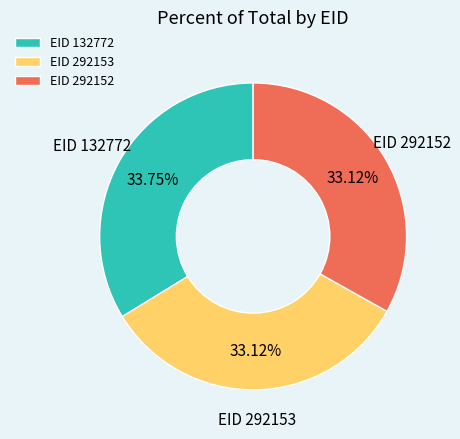

Do EID 292152 and EID 132772 together represent more than half of the pie?

Yes